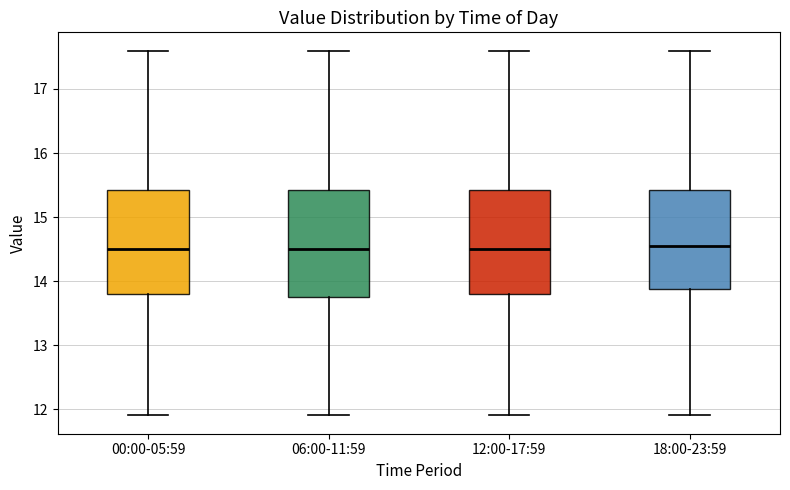

Where does the upper whisker of the box for 06:00-11:59 end on the y-axis? The values are not printed on the chart, so give them approximately, as read against the axis.

17.6